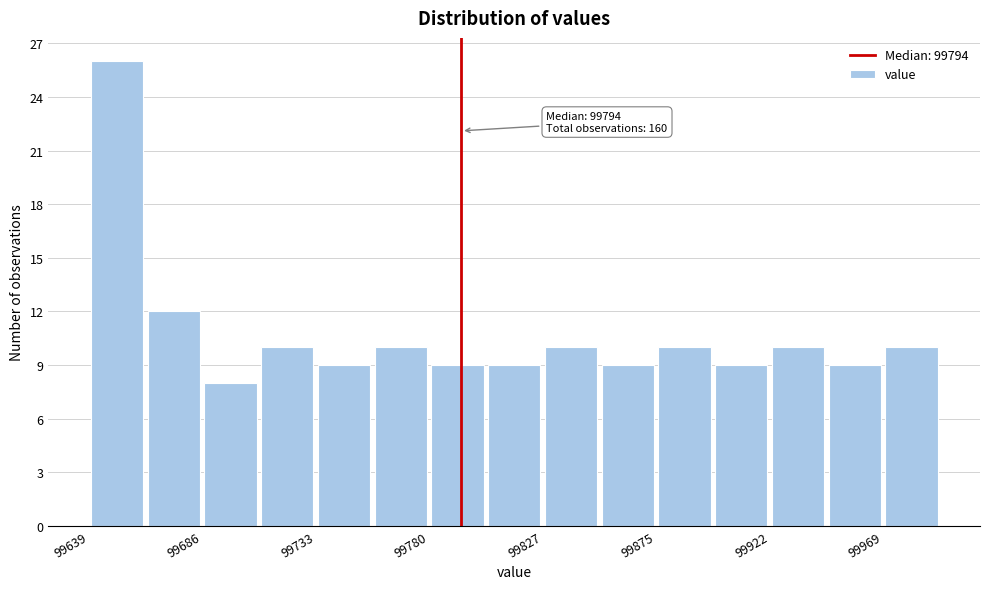

Over which range of the x-axis is the bar tallest?

99640 to 99665